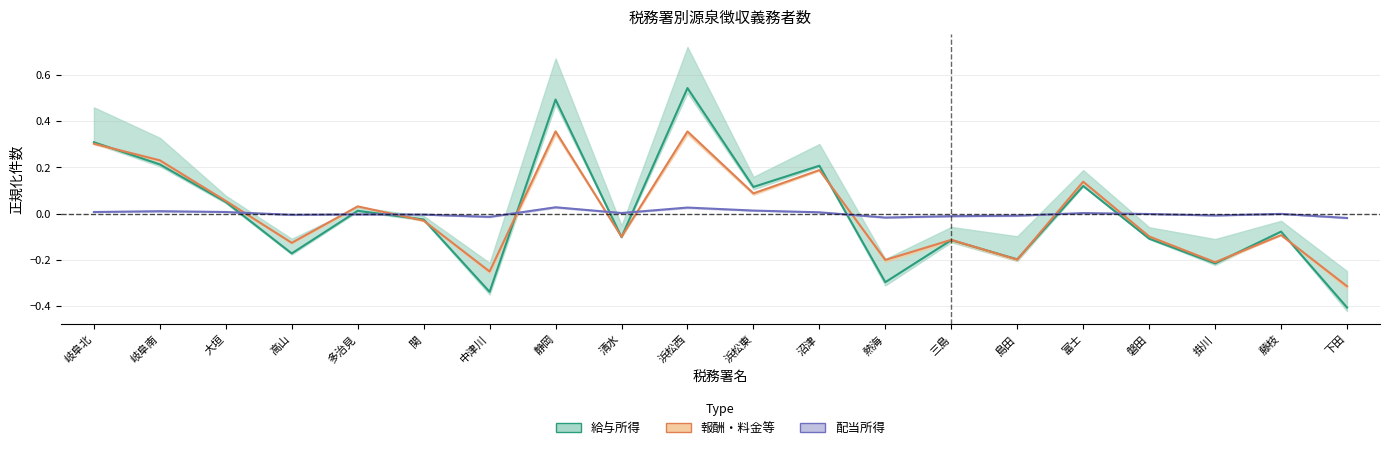

Reading left to right, list all the values displayed in this chart.

給与所得: 岐阜北=0.3	岐阜南=0.2	大垣=0.0	高山=-0.2	多治見=0.0	関=-0.0	中津川=-0.3	静岡=0.5	清水=-0.1	浜松西=0.5	浜松東=0.1	沼津=0.2	熱海=-0.3	三島=-0.1	島田=-0.2	富士=0.1	磐田=-0.1	掛川=-0.2	藤枝=-0.1	下田=-0.4
報酬・料金等: 岐阜北=0.3	岐阜南=0.2	大垣=0.1	高山=-0.1	多治見=0.0	関=-0.0	中津川=-0.3	静岡=0.4	清水=-0.1	浜松西=0.4	浜松東=0.1	沼津=0.2	熱海=-0.2	三島=-0.1	島田=-0.2	富士=0.1	磐田=-0.1	掛川=-0.2	藤枝=-0.1	下田=-0.3
配当所得: 岐阜北=0.0	岐阜南=0.0	大垣=0.0	高山=-0.0	多治見=-0.0	関=-0.0	中津川=-0.0	静岡=0.0	清水=0.0	浜松西=0.0	浜松東=0.0	沼津=0.0	熱海=-0.0	三島=-0.0	島田=-0.0	富士=0.0	磐田=-0.0	掛川=-0.0	藤枝=-0.0	下田=-0.0